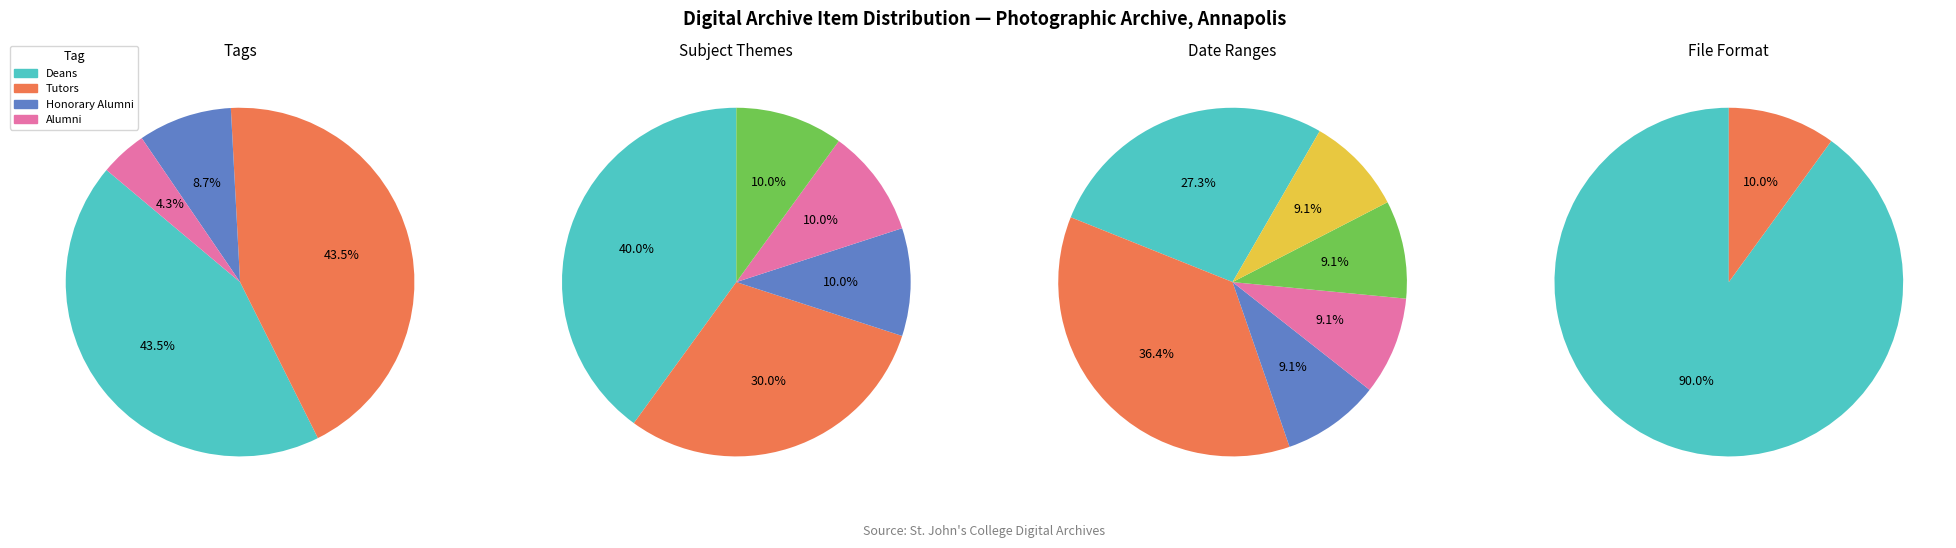

Does SJC-P-0159 account for over 50% of the chart?

No